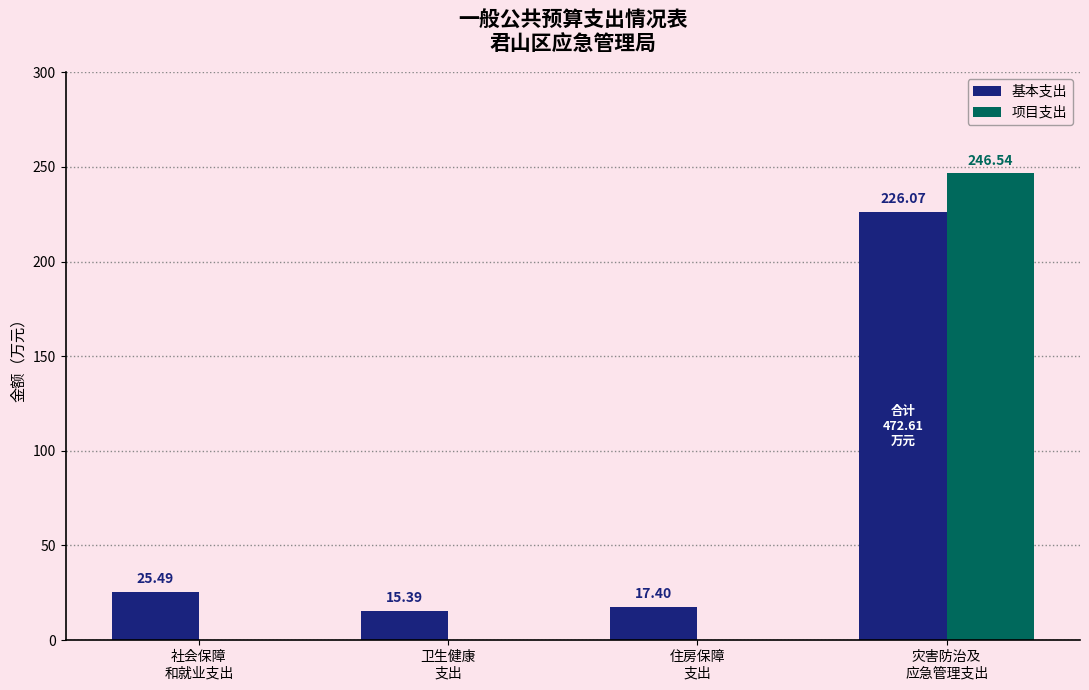

Which series has the widest spread of values?

项目支出